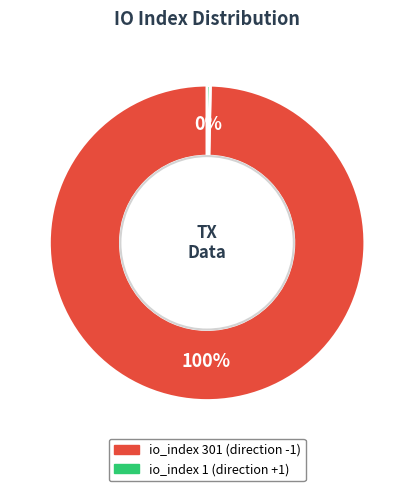

Is there any slice that represents more than half of the pie?

Yes